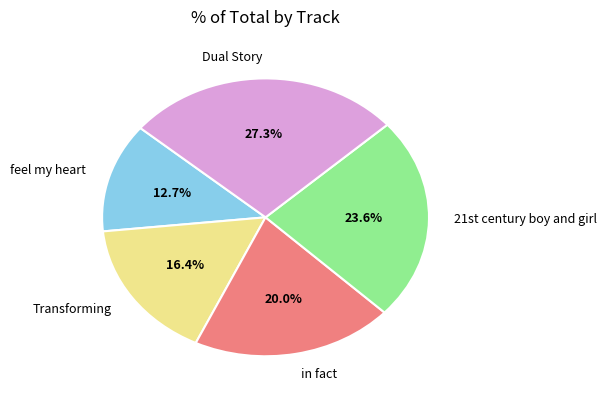

What percentage is the in fact slice, to the nearest percent?

20%